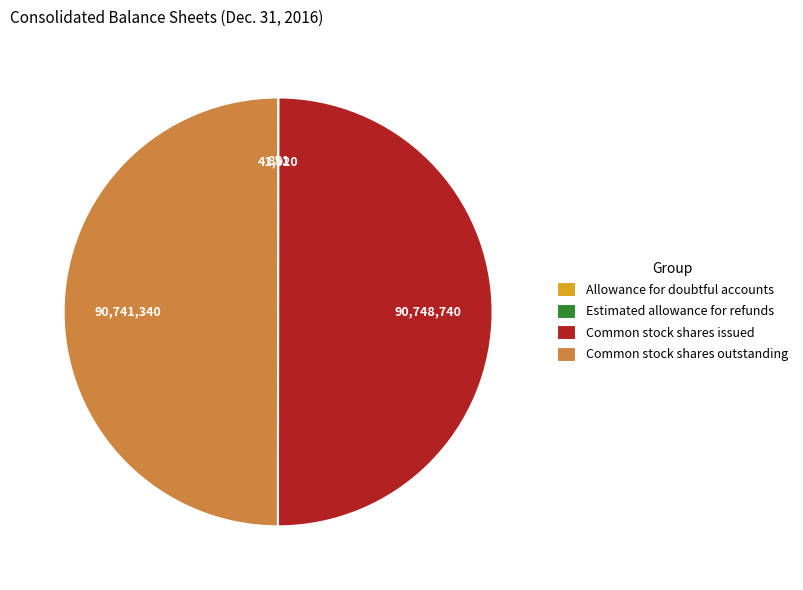

Combined, do Common stock shares outstanding and Common stock shares issued account for over 50%?

Yes